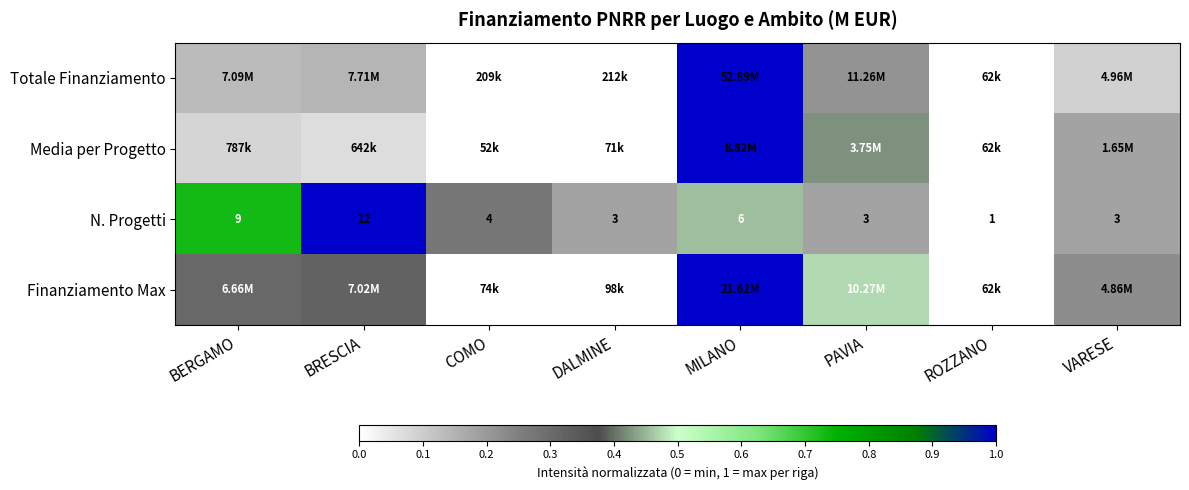

Where is N. Progetti nearest to the value 6?

MILANO